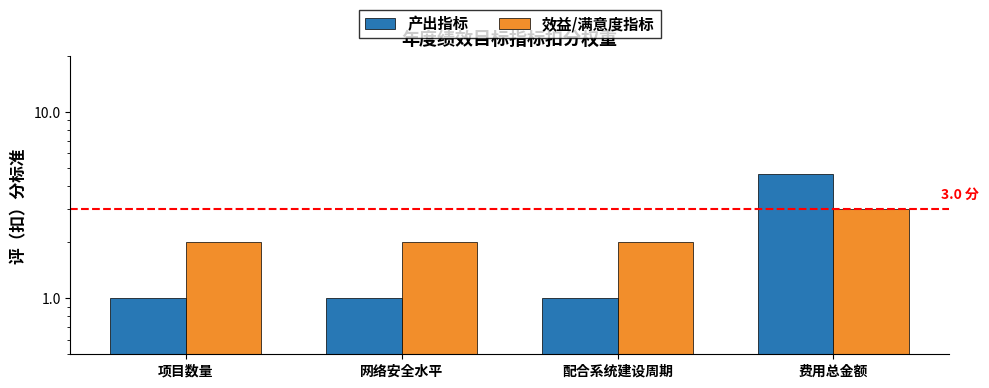

What is the average value of the 效益/满意度指标 series?

2.2